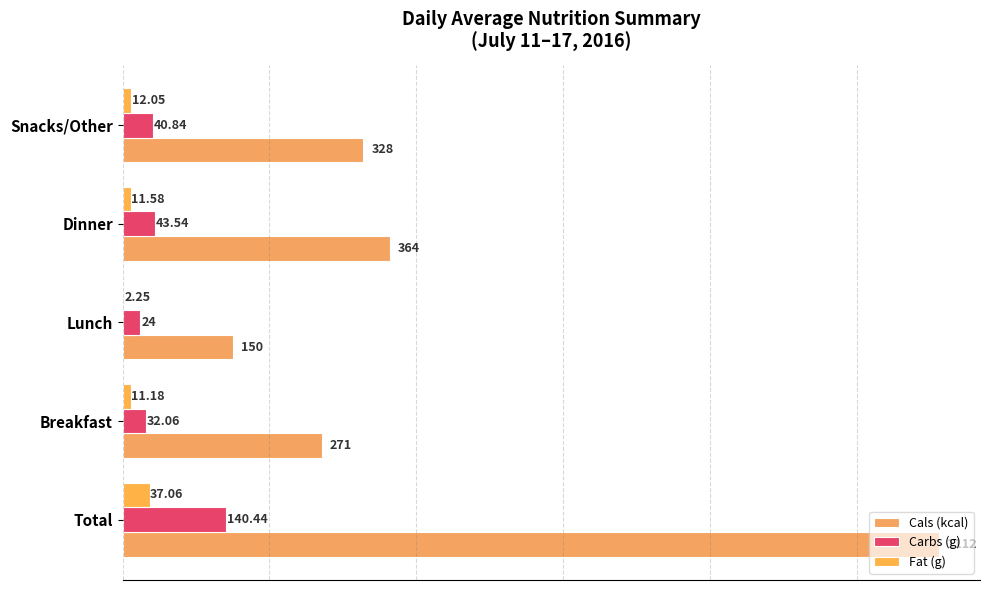

Count the number of data series in this chart.

3